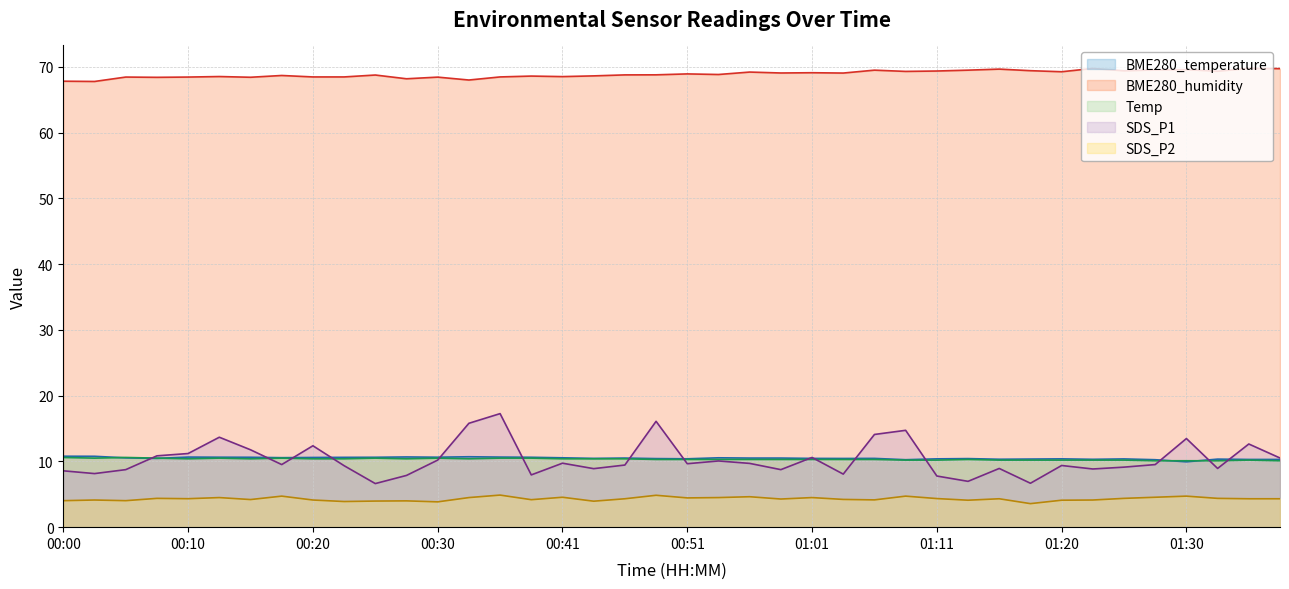

What are all the series names shown in the legend?

BME280_temperature, BME280_humidity, Temp, SDS_P1, SDS_P2